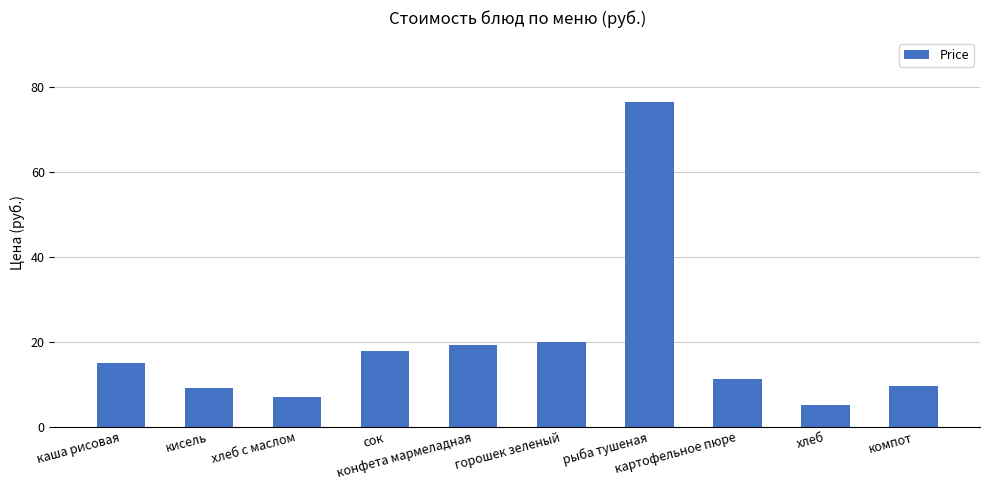

What is the value of the 8th bar from the left?

11.2